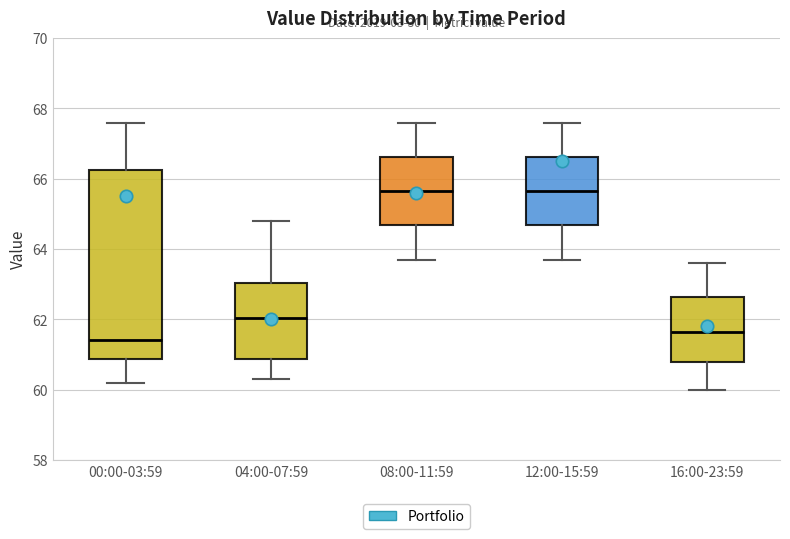

Where is the lower edge of the box for 12:00-15:59 on the y-axis? The values are not printed on the chart, so give them approximately, as read against the axis.

64.6